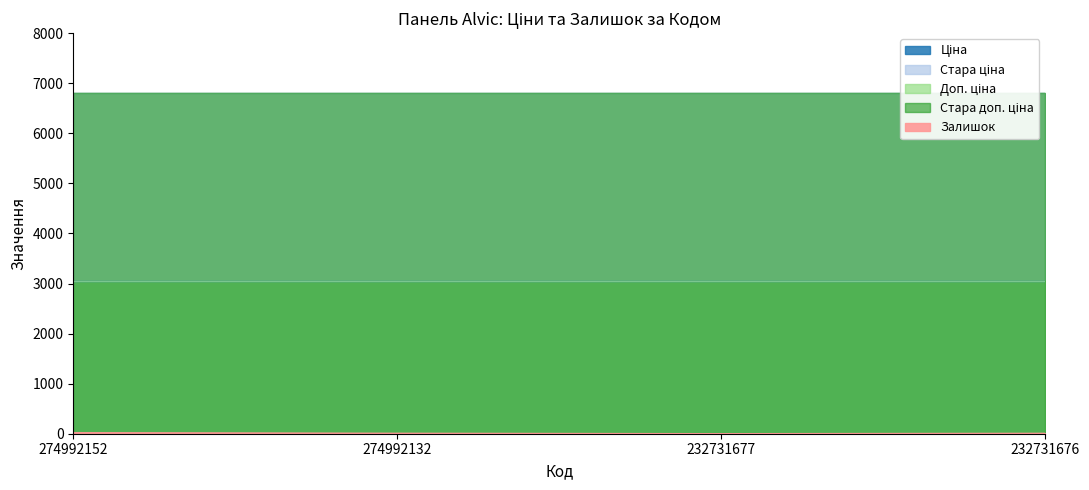

Rank the categories by Ціна value from lowest to highest.

274992152, 274992132, 232731677, 232731676